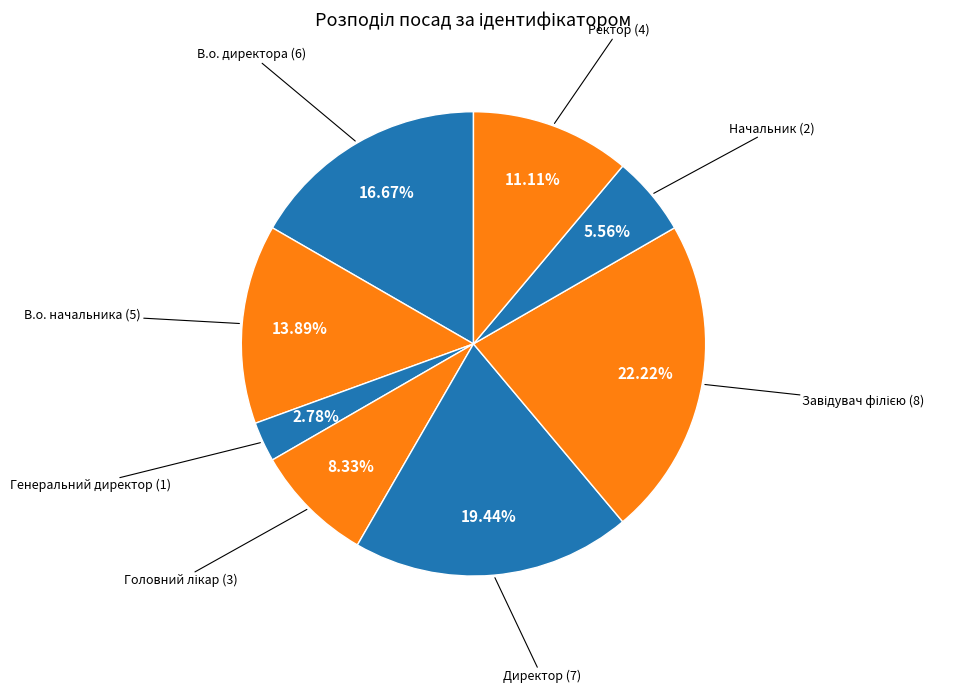

How many slices are in this pie chart?

8